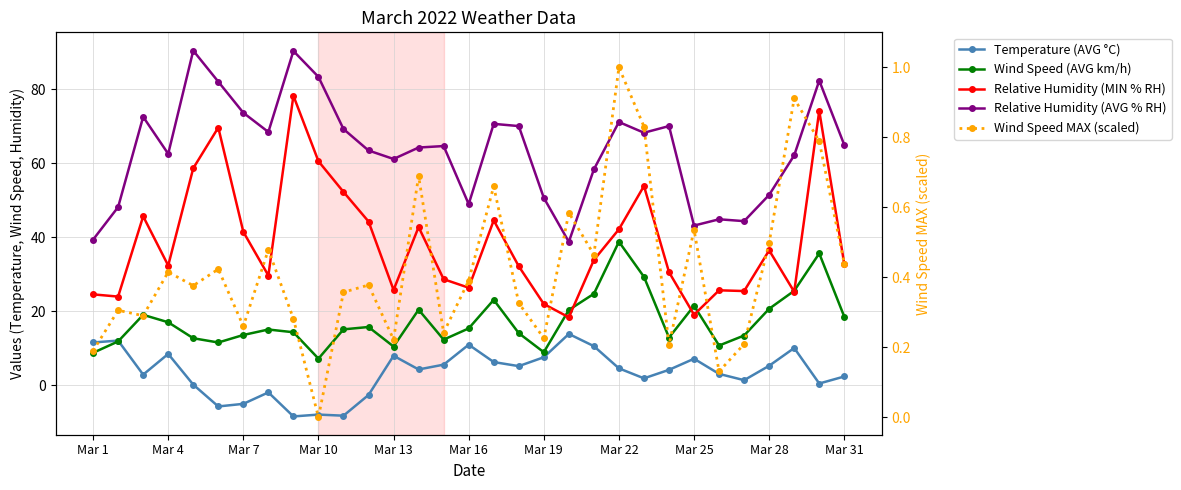

True or false: Relative Humidity (AVG % RH) and Temperature (AVG °C) intersect in this chart.

False